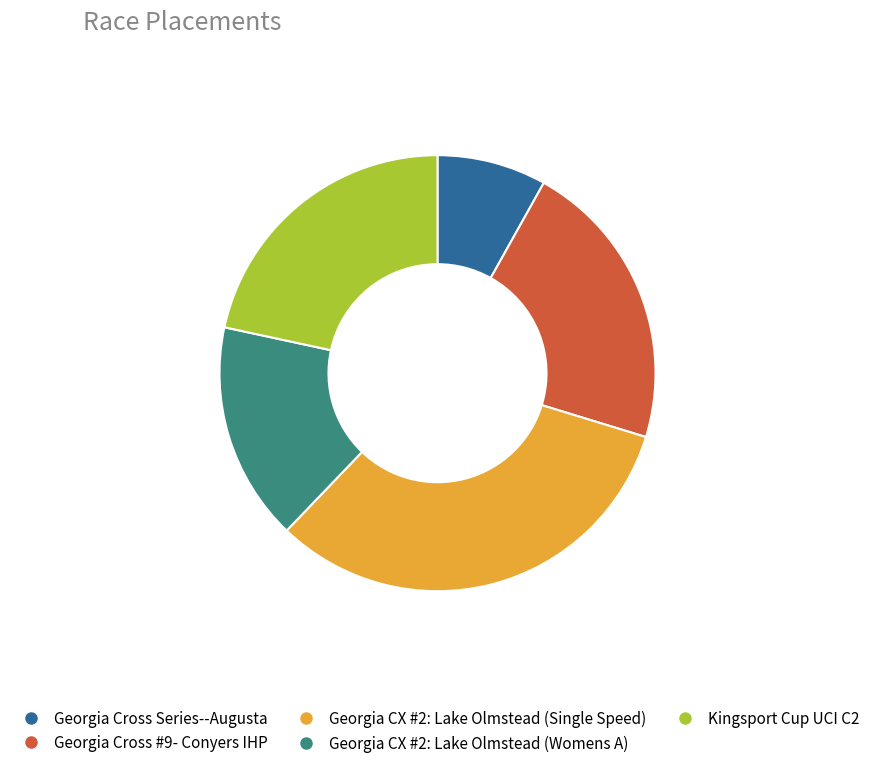

How many segments does this pie chart have?

5